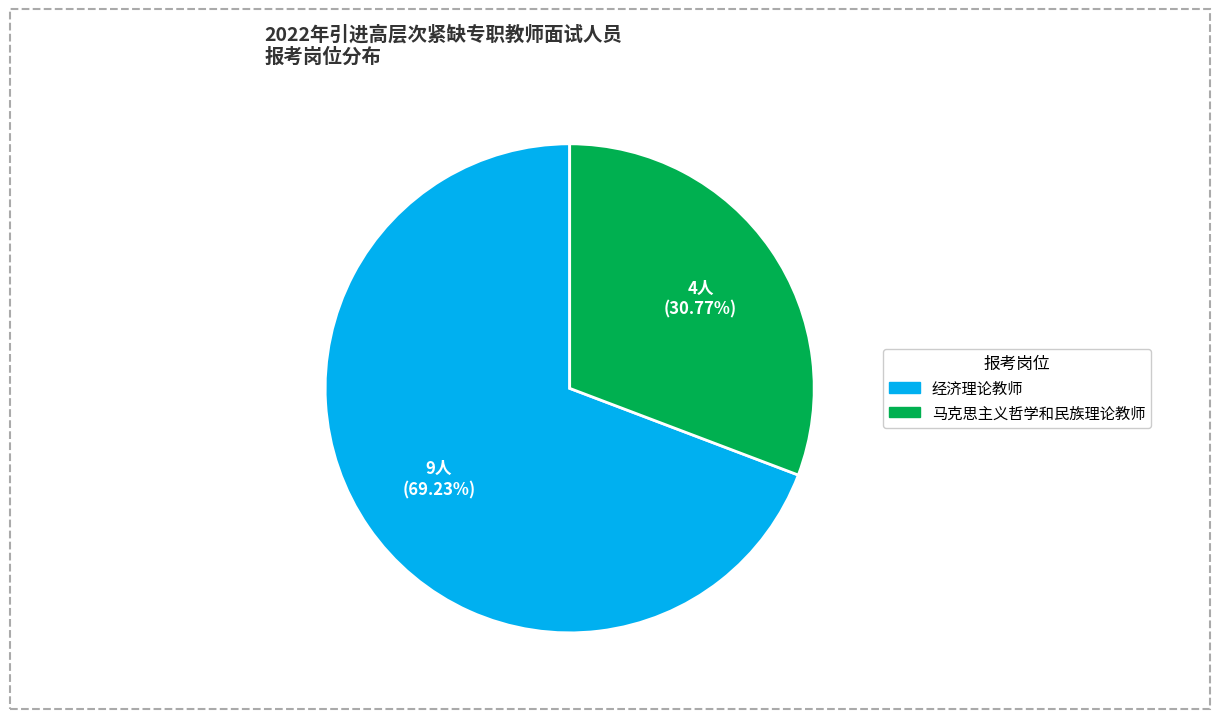

Which slice is the largest?

经济理论教师